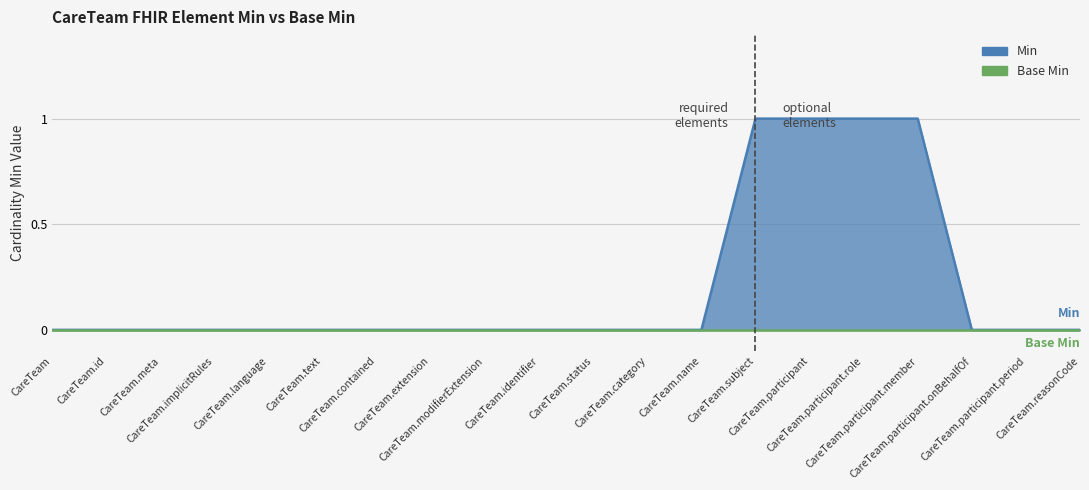

List the labels in order of value, smallest first.

CareTeam, CareTeam.id, CareTeam.meta, CareTeam.implicitRules, CareTeam.language, CareTeam.text, CareTeam.contained, CareTeam.extension, CareTeam.modifierExtension, CareTeam.identifier, CareTeam.status, CareTeam.category, CareTeam.name, CareTeam.participant.onBehalfOf, CareTeam.participant.period, CareTeam.reasonCode, CareTeam.subject, CareTeam.participant, CareTeam.participant.role, CareTeam.participant.member